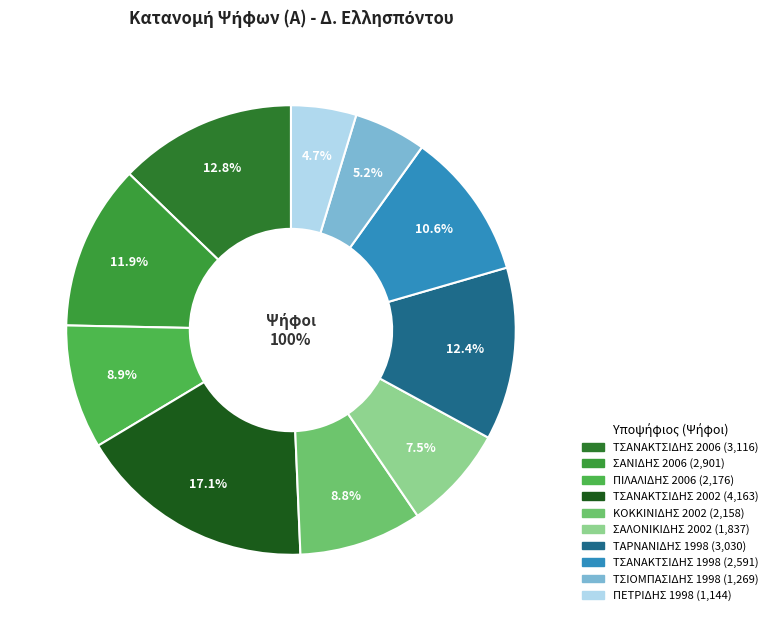

What is the largest slice in the pie chart?

ΤΣΑΝΑΚΤΣΙΔΗΣ 2002